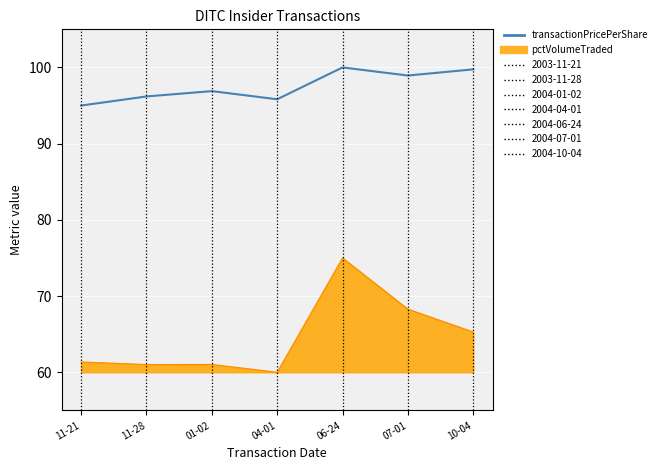

What position from the left is 06-24?

5